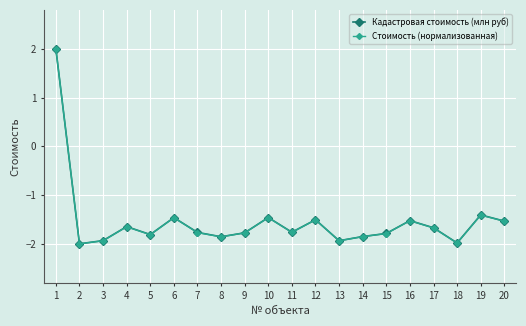

Is it true that Кадастровая стоимость (млн руб) equals -1.9 at 13?

True